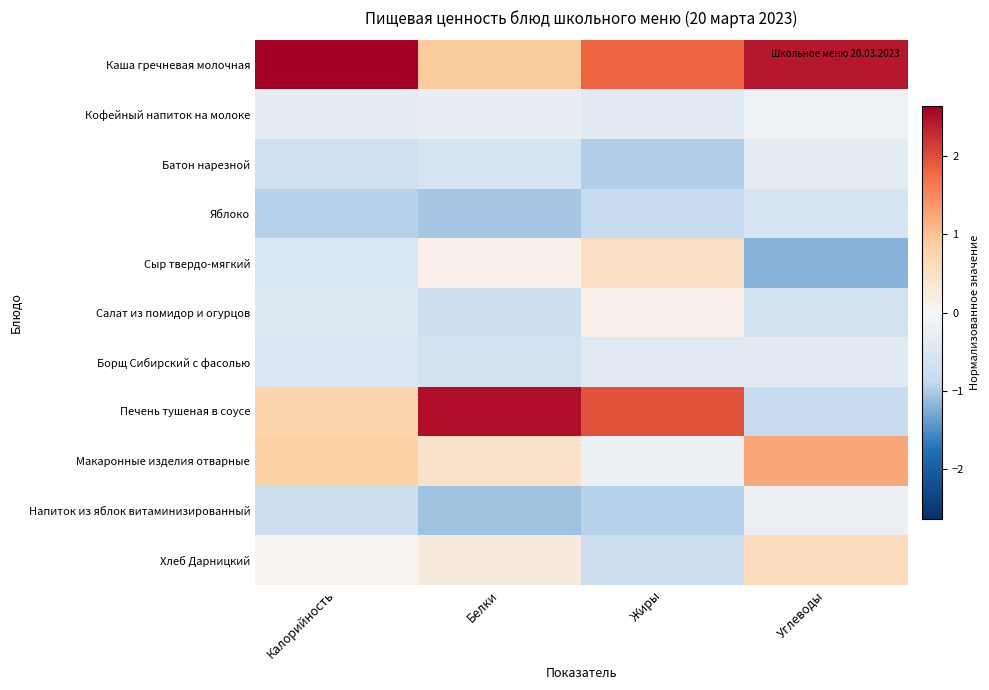

Reading right to left, what are all the values shown in this chart?

Каша гречневая молочная: Углеводы=2.4	Жиры=1.8	Белки=0.9	Калорийность=2.6
Кофейный напиток на молоке: Углеводы=-0.1	Жиры=-0.4	Белки=-0.2	Калорийность=-0.3
Батон нарезной: Углеводы=-0.3	Жиры=-1.0	Белки=-0.6	Калорийность=-0.7
Яблоко: Углеводы=-0.6	Жиры=-0.9	Белки=-1.0	Калорийность=-1.0
Сыр твердо-мягкий: Углеводы=-1.2	Жиры=0.5	Белки=0.2	Калорийность=-0.6
Салат из помидор и огурцов: Углеводы=-0.6	Жиры=0.2	Белки=-0.7	Калорийность=-0.4
Борщ Сибирский с фасолью: Углеводы=-0.4	Жиры=-0.4	Белки=-0.6	Калорийность=-0.5
Печень тушеная в соусе: Углеводы=-0.8	Жиры=2.0	Белки=2.5	Калорийность=0.8
Макаронные изделия отварные: Углеводы=1.2	Жиры=-0.2	Белки=0.5	Калорийность=0.8
Напиток из яблок витаминизированный: Углеводы=-0.2	Жиры=-1.0	Белки=-1.1	Калорийность=-0.7
Хлеб Дарницкий: Углеводы=0.6	Жиры=-0.7	Белки=0.3	Калорийность=0.0